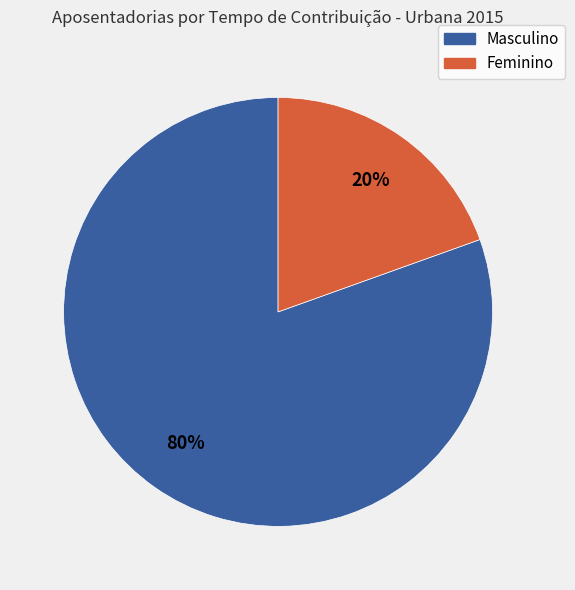

Count the number of slices in the pie.

2